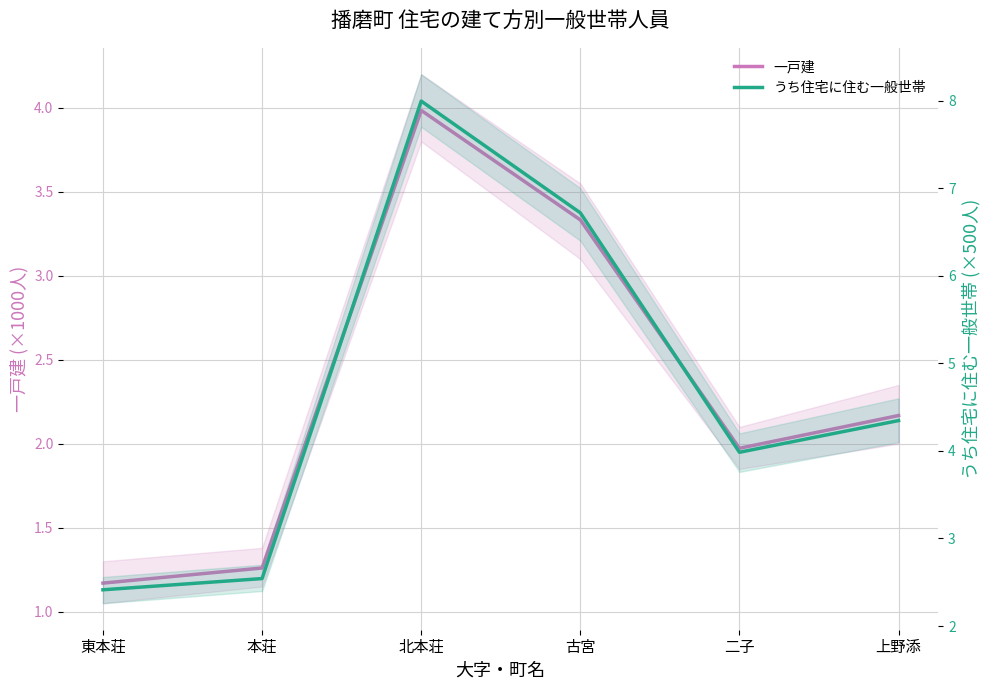

At which label does うち住宅に住む一般世帯 reach its peak?

北本荘